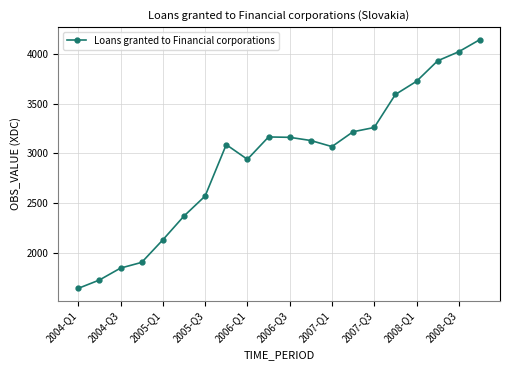

What is the value of the 9th point from the left?

2940.6